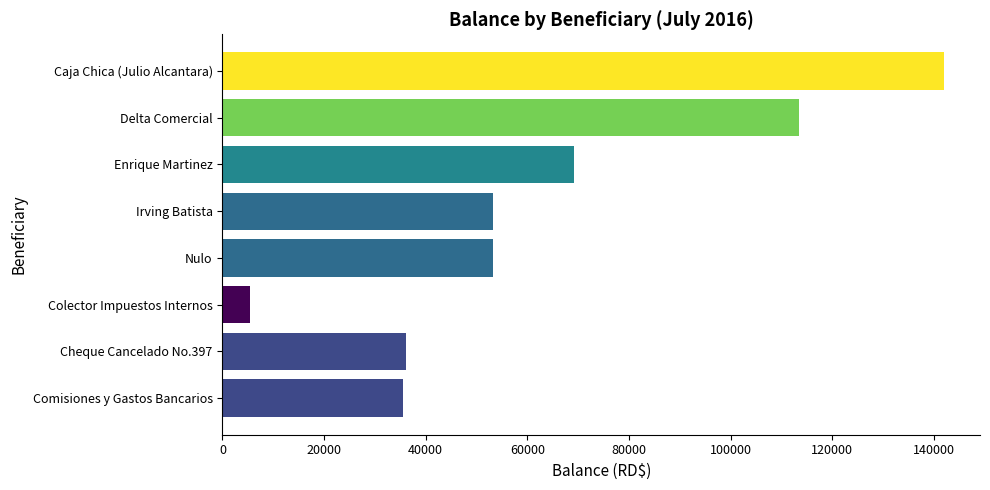

What is the sum of all values?

507976.9